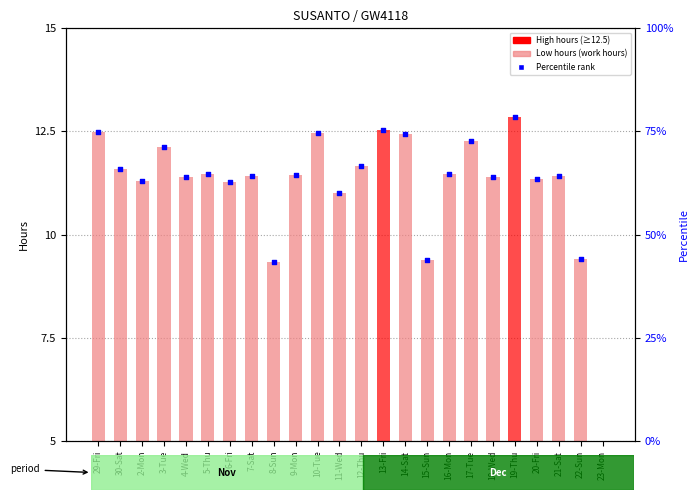

Which has a higher value, 17-Tue or 14-Sat?

14-Sat